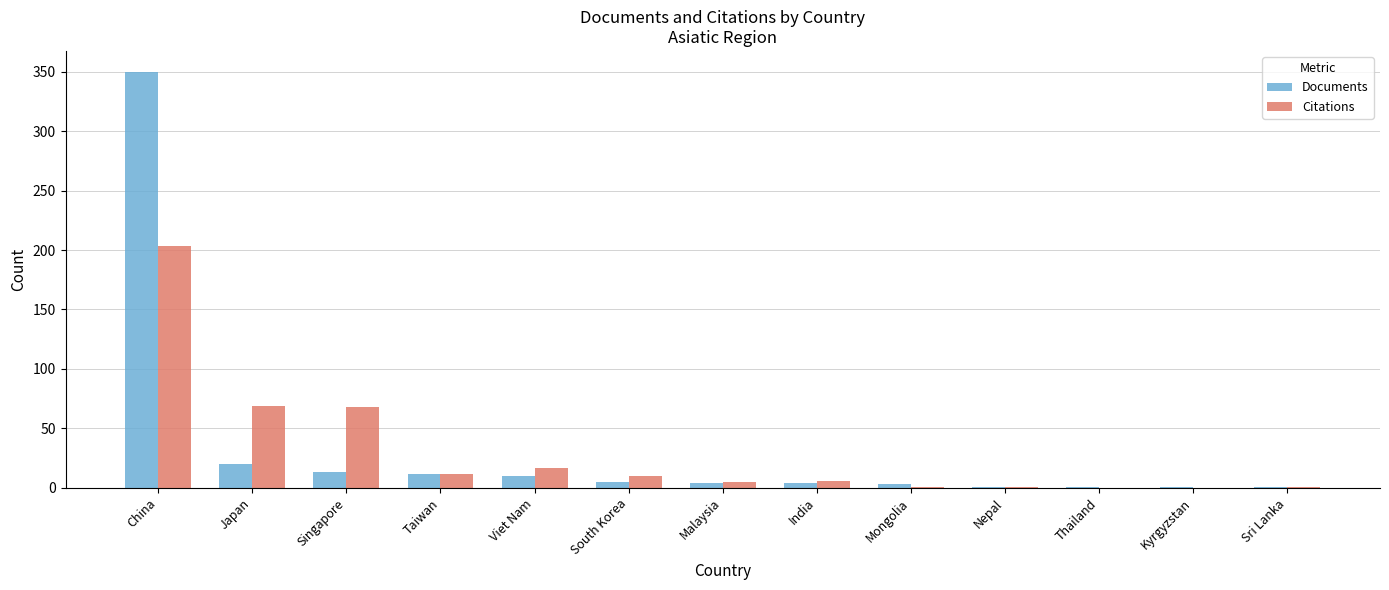

True or false: Citations has a value of 115 at Singapore.

False